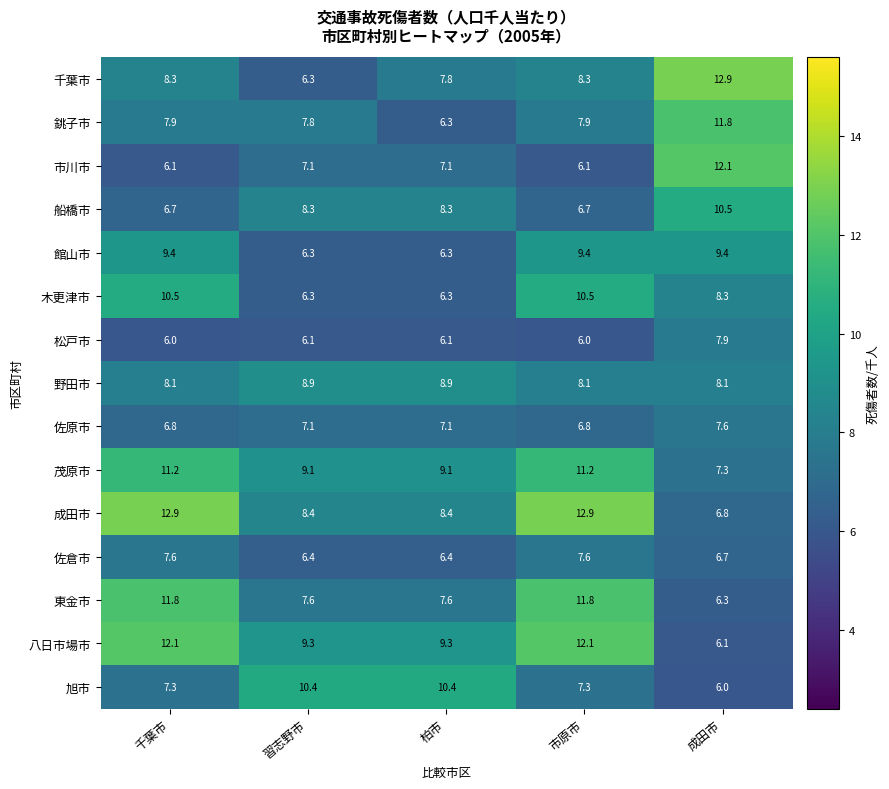

What is the total value across all series at 柏市?

115.4